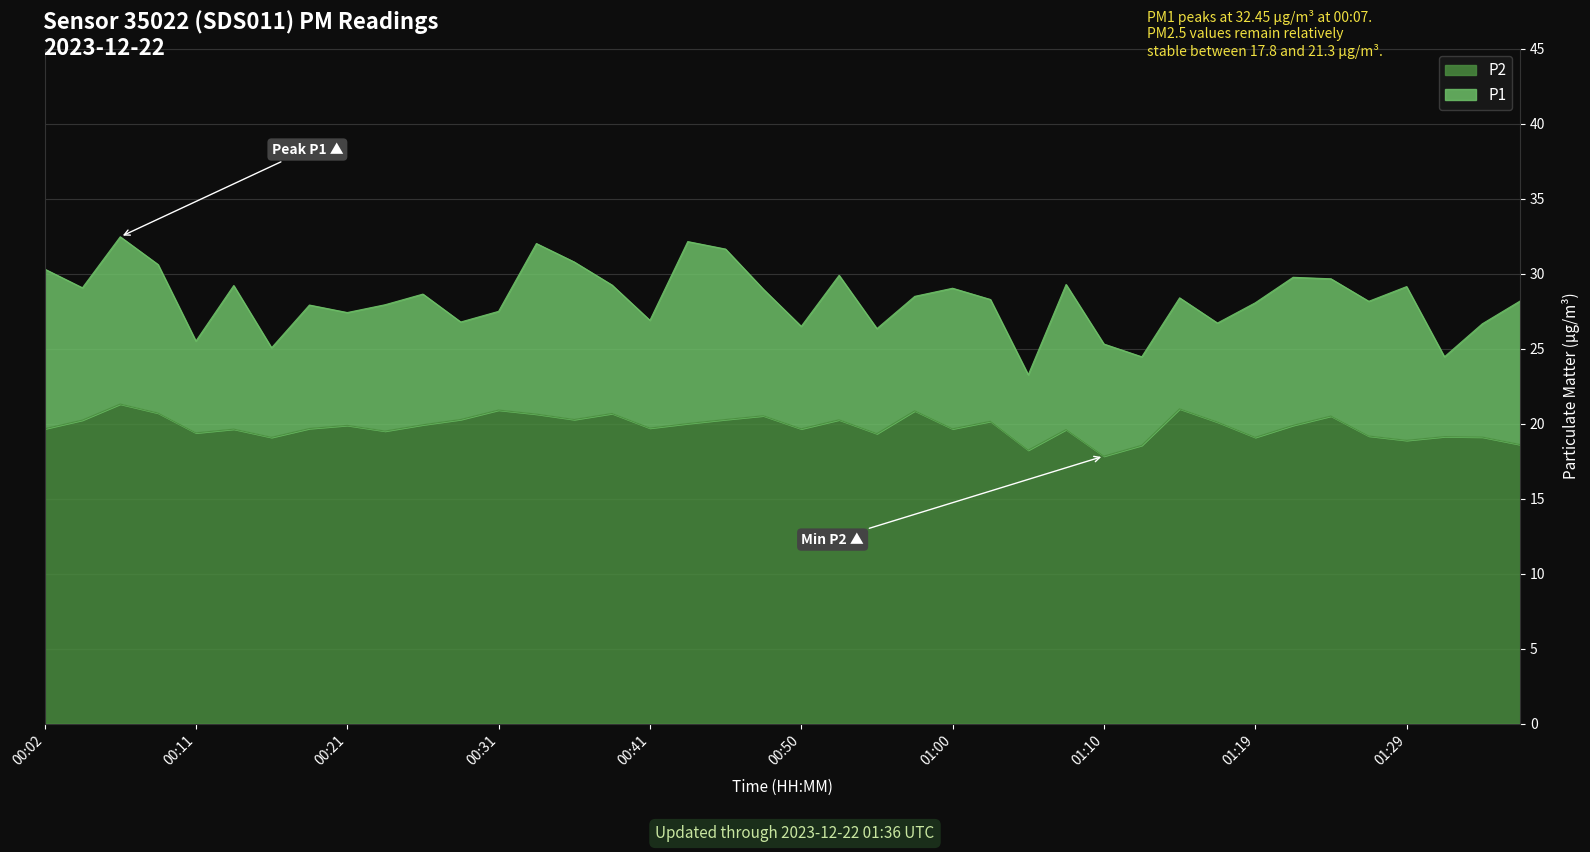

What position from the right is 01:00?

16